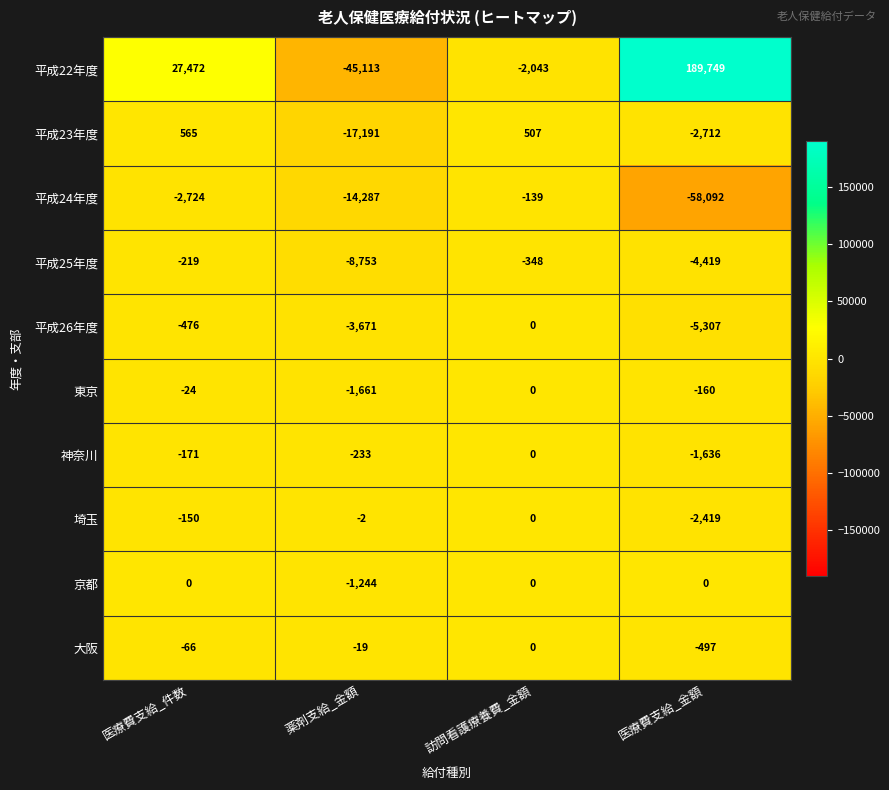

How many data points in 京都 are less than 0?

1